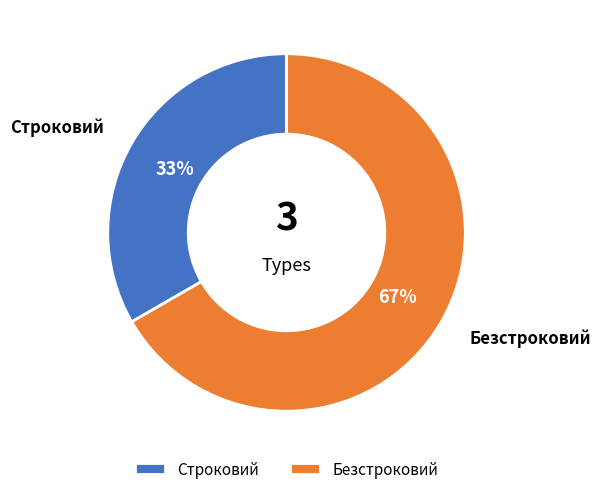

Is the sum of Строковий and Безстроковий greater than half?

Yes